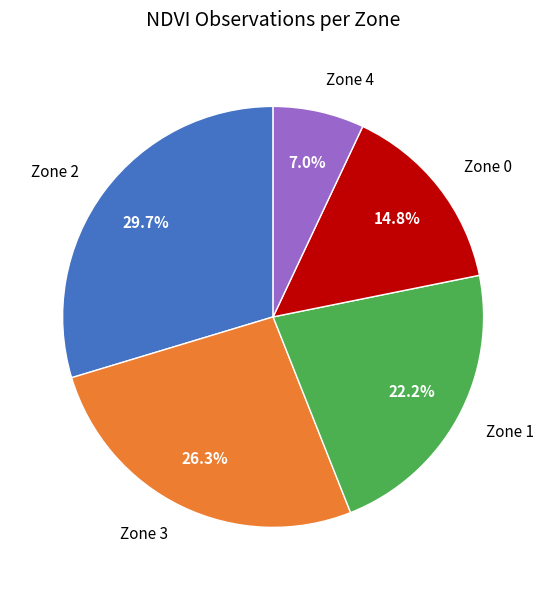

What is the ratio of the value at Zone 1 to the value at Zone 2?

0.7